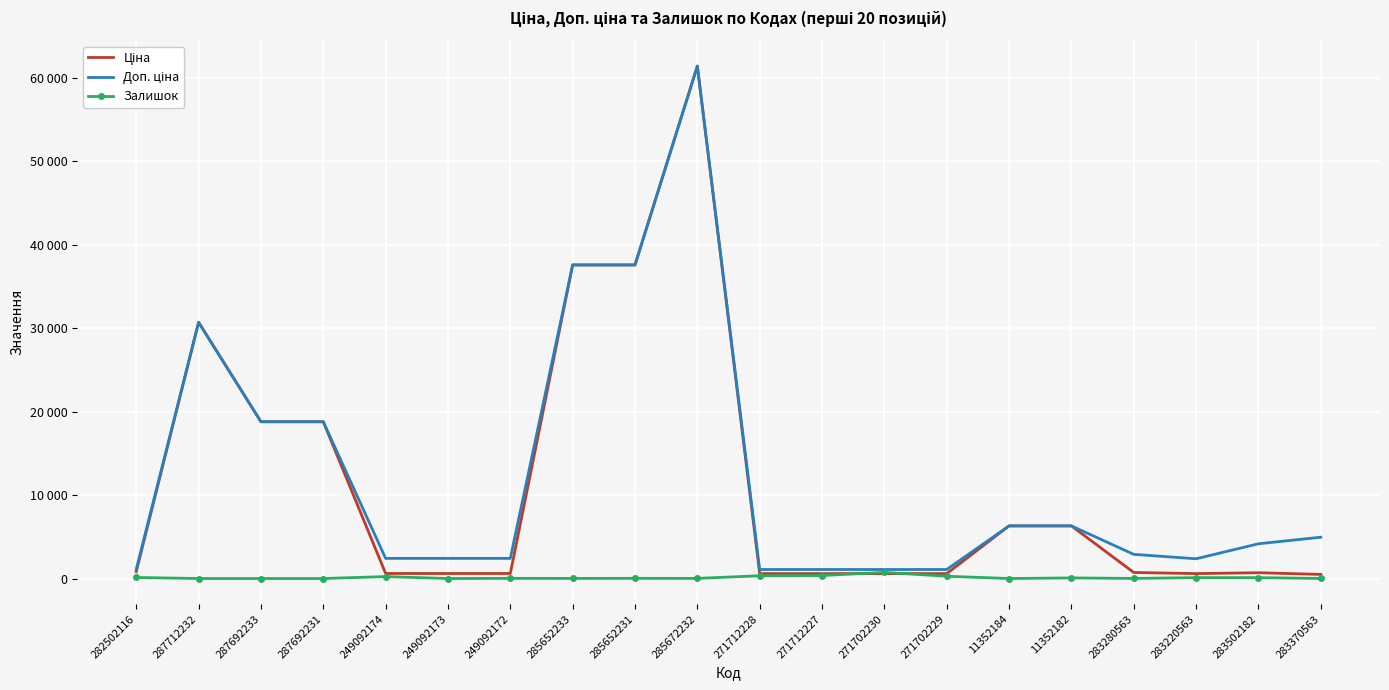

Rank the categories by Доп. ціна value from highest to lowest.

285672232, 285652233, 285652231, 287712232, 287692233, 287692231, 11352184, 11352182, 283370563, 283502182, 283280563, 249092174, 249092173, 249092172, 283220563, 282502116, 271712228, 271712227, 271702230, 271702229